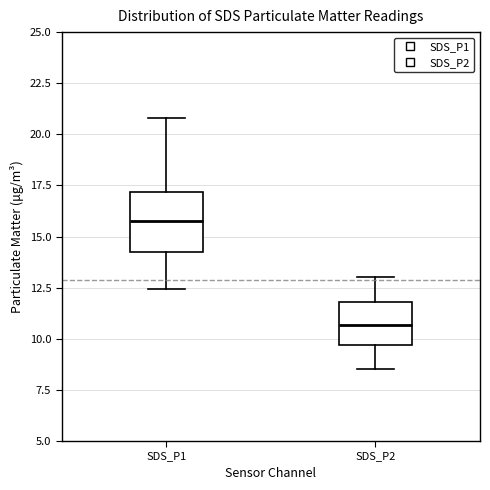

Which box has the lowest median line?

SDS_P2